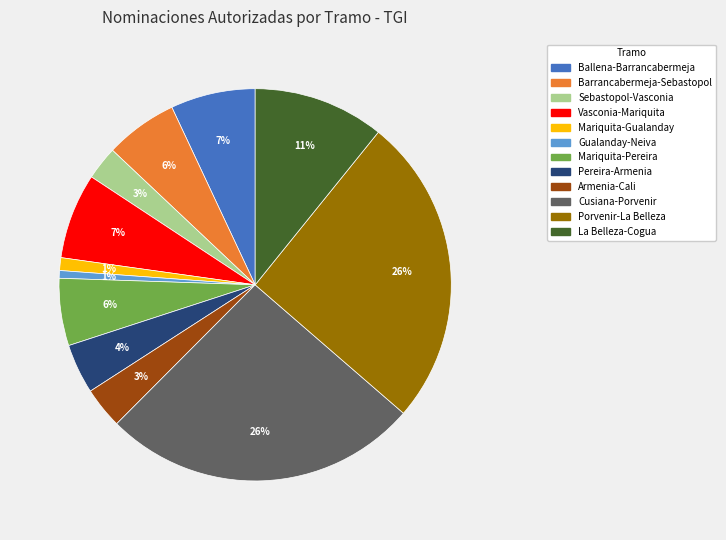

Does any single category account for the majority?

No